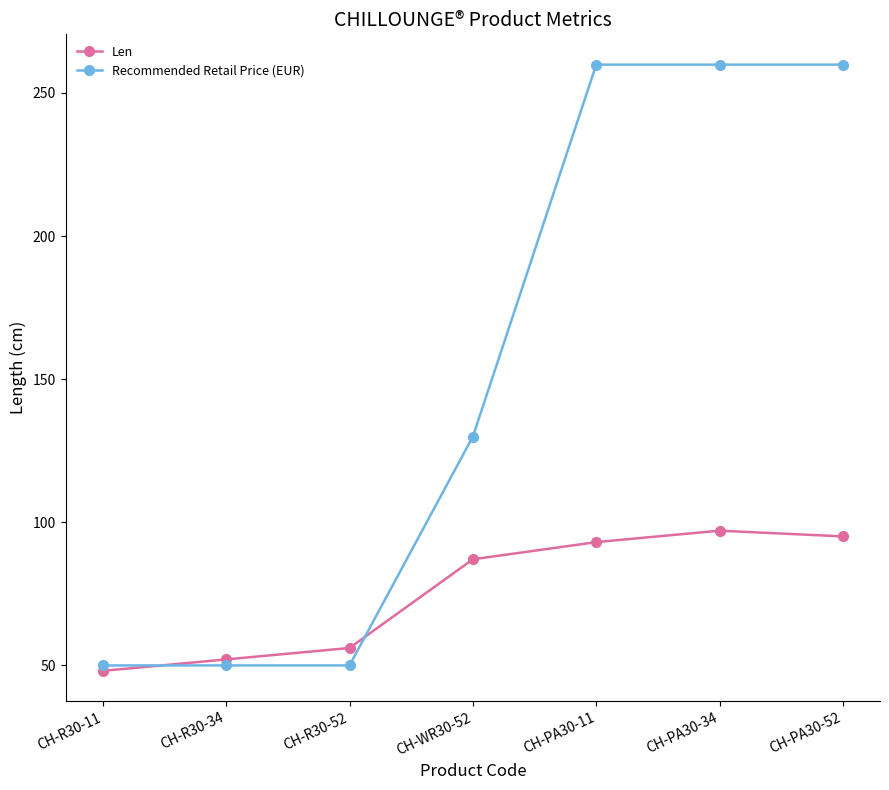

What is the sum of the Len values at CH-R30-34 and CH-PA30-52?

147.0